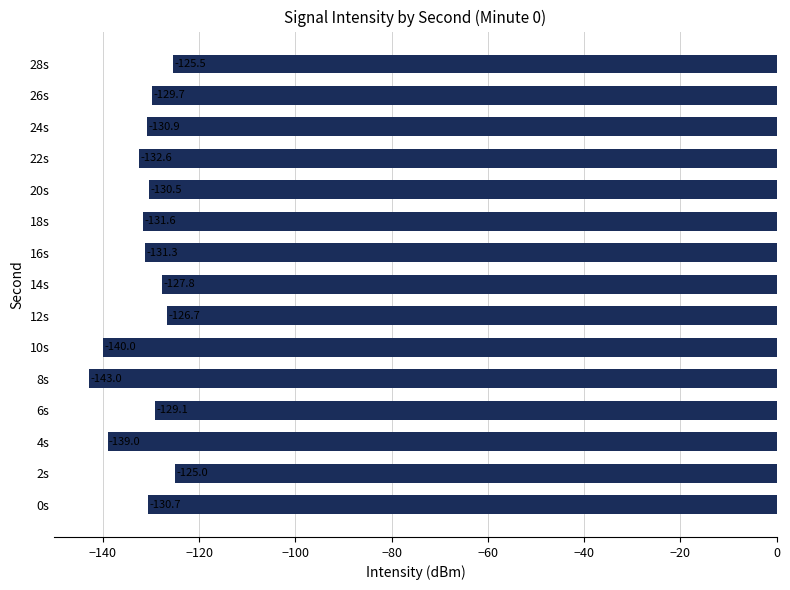

Between 0s and 26s, which is larger?

26s